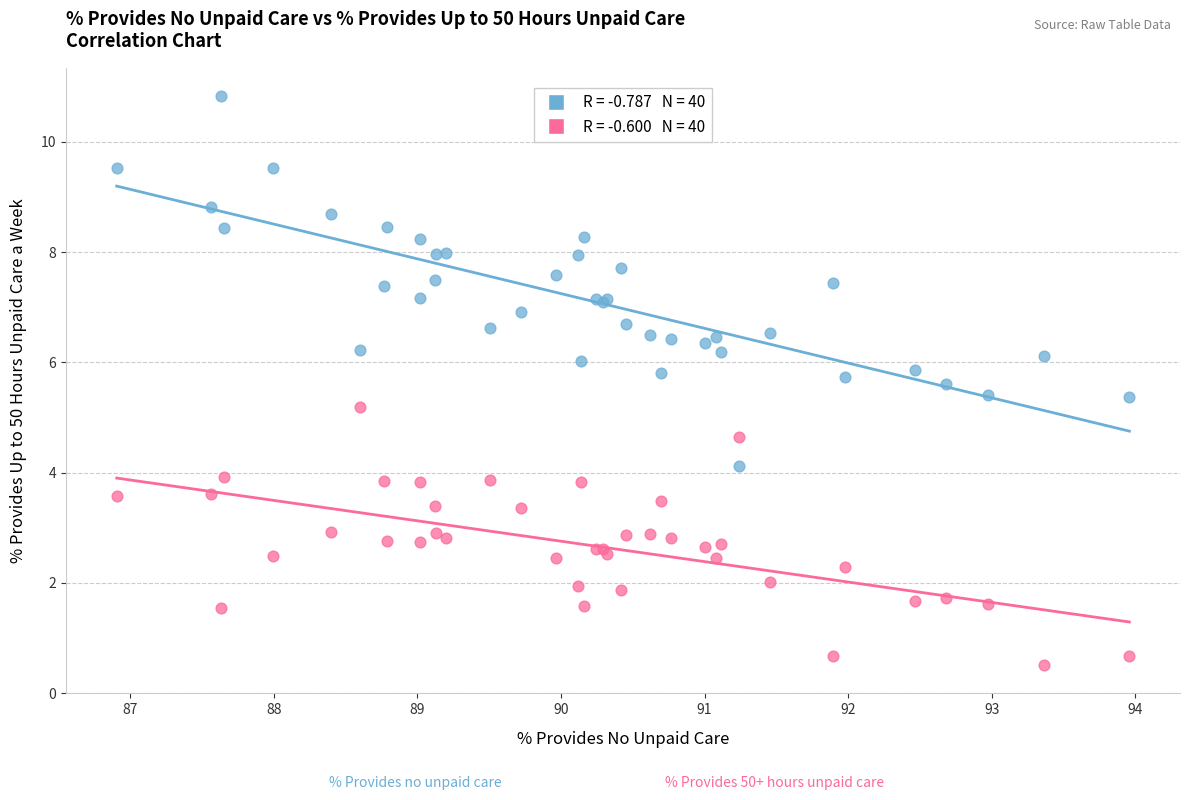

Across all series, what Y value is closest to 5?

5.2